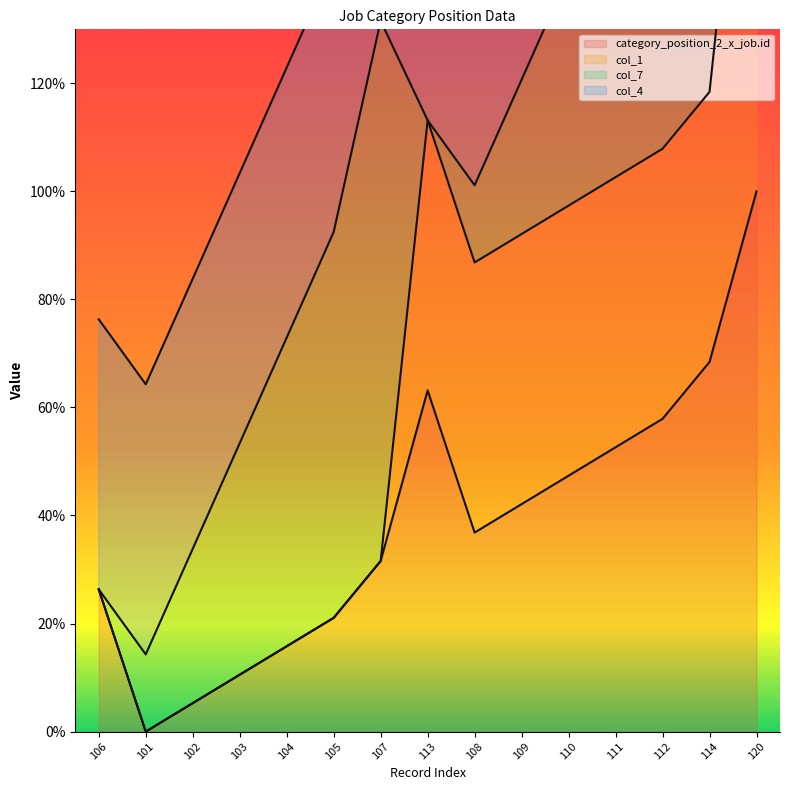

Which series has the largest total across all categories?

col_1